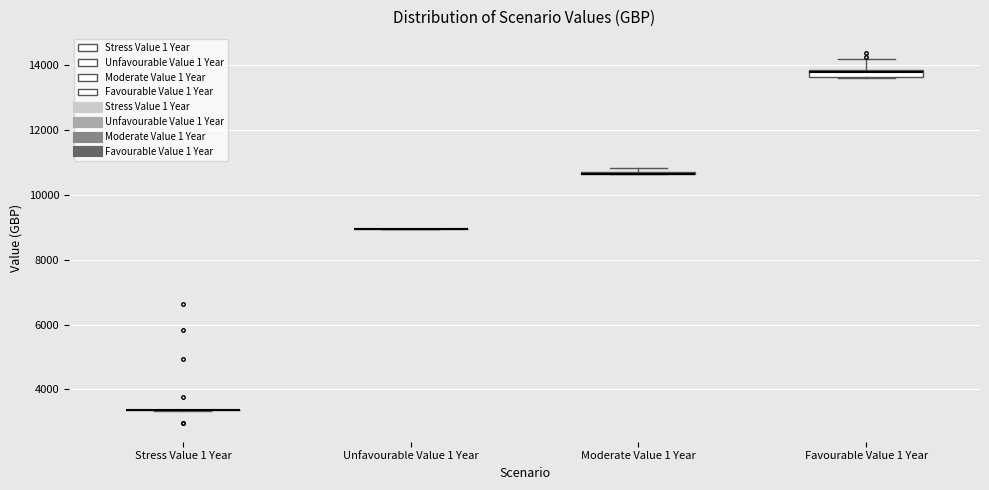

Where is the lower edge of the box for Favourable Value 1 Year on the y-axis? The values are not printed on the chart, so give them approximately, as read against the axis.

13600